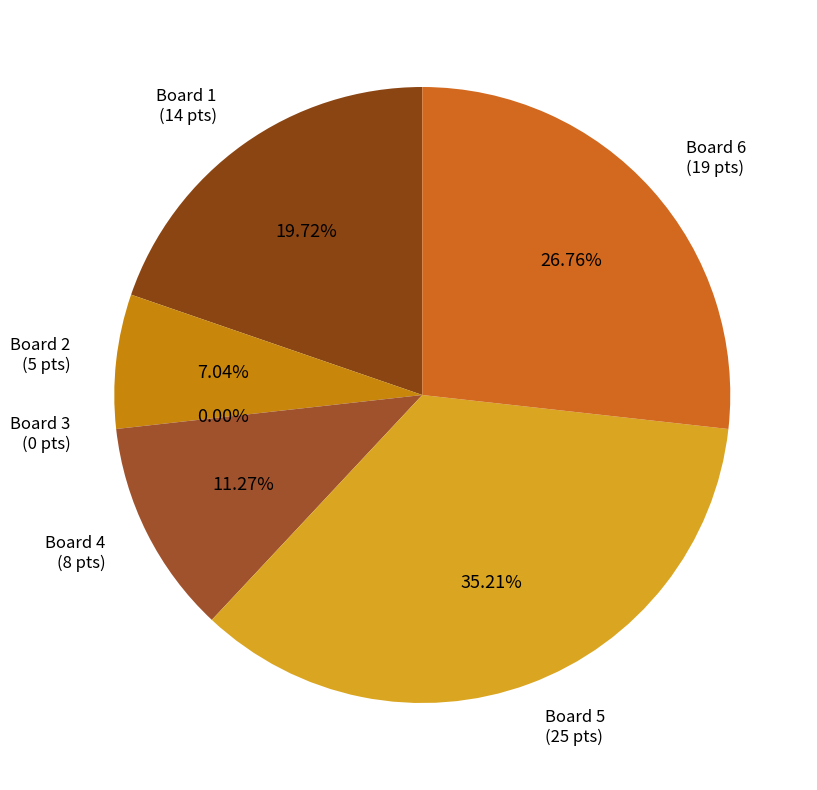

To the nearest percent, what portion does Board 2 represent?

7%